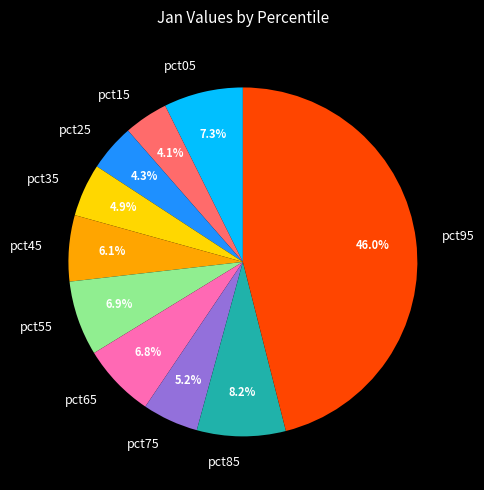

How much of the chart is everything except pct85?

91.8%